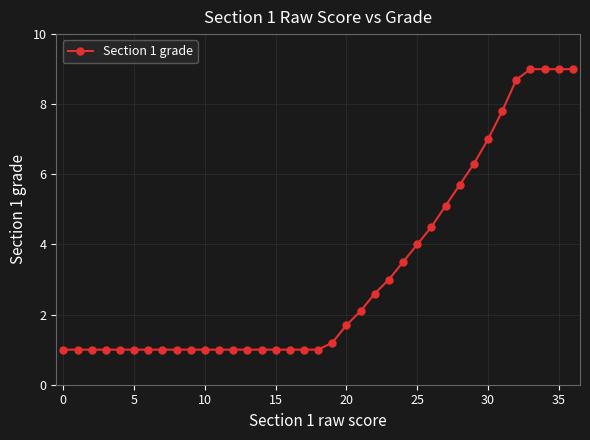

What is the difference between the second highest and second lowest values?

8.0